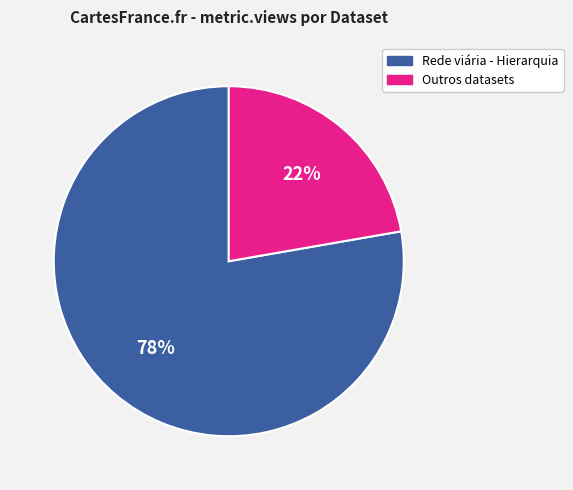

Approximately how many times larger is the value at Outros datasets compared to Rede viária - Hierarquia?

0.3